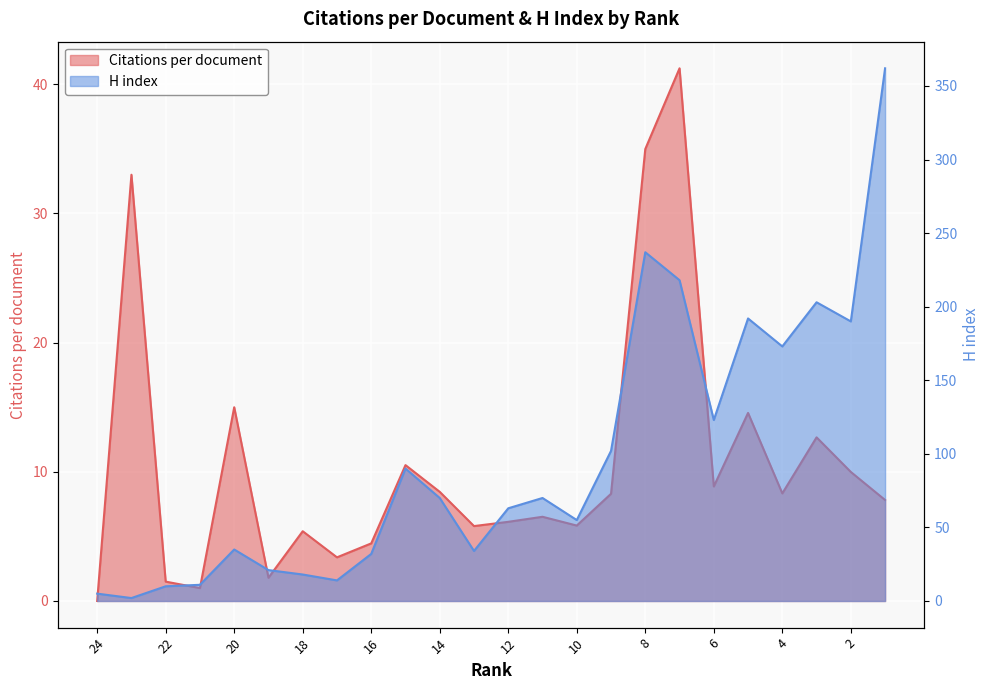

Where is H index nearest to the value 182?

2